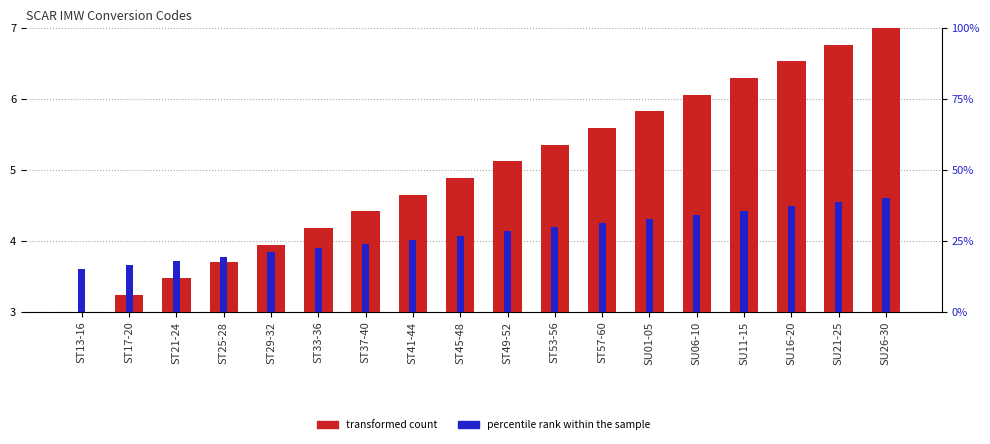

Rank the series at SU06-10 from highest to lowest value.

transformed count, percentile rank within the sample